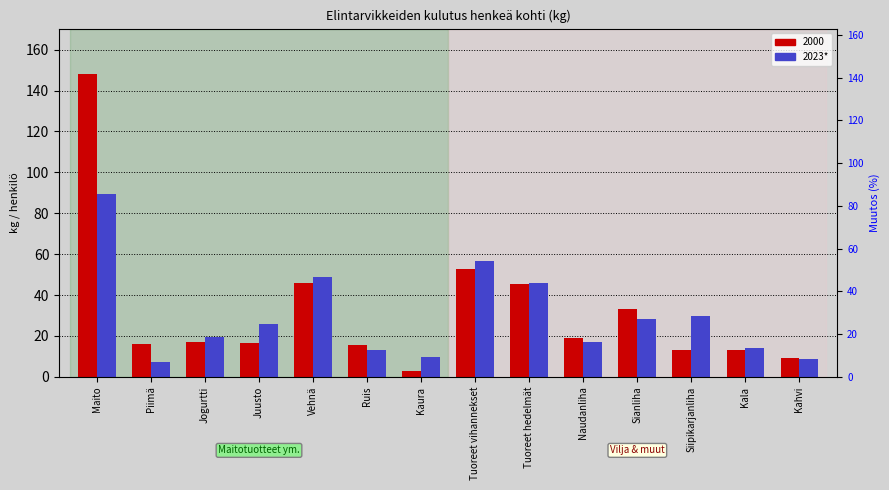

What position from the left is Juusto?

4